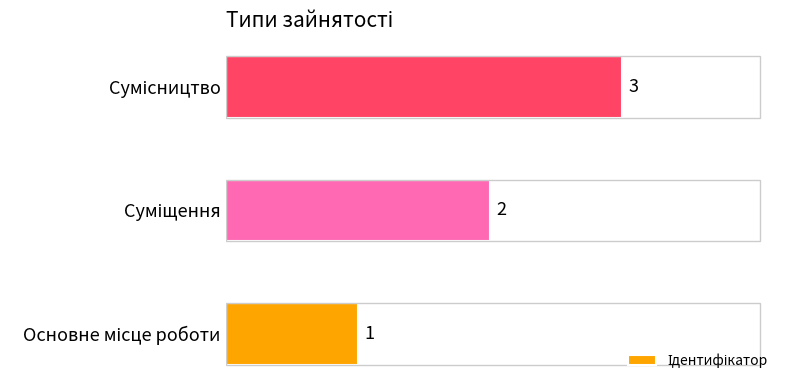

What is the sum of all values?

6